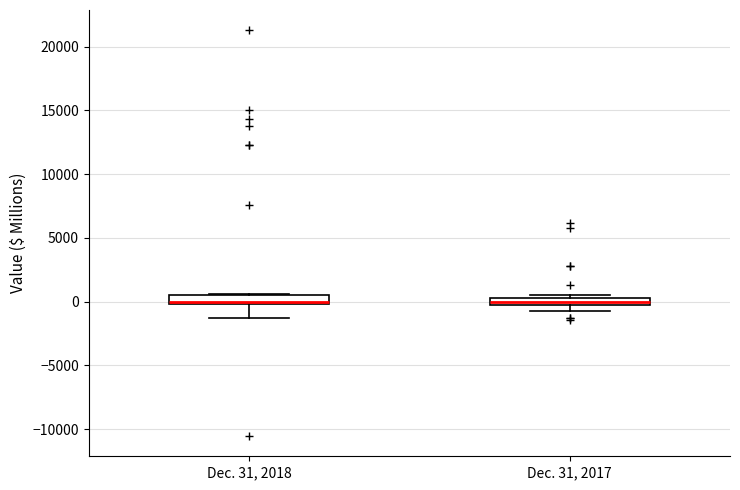

Where does the median line of the box for Dec. 31, 2017 sit on the y-axis? The values are not printed on the chart, so give them approximately, as read against the axis.

0